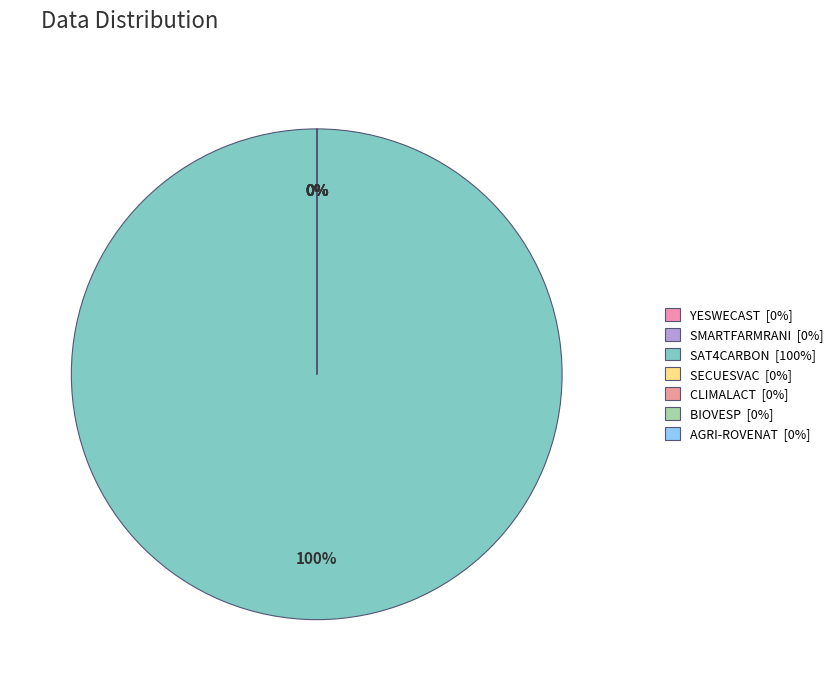

Which category has the biggest portion of the pie?

SAT4CARBON